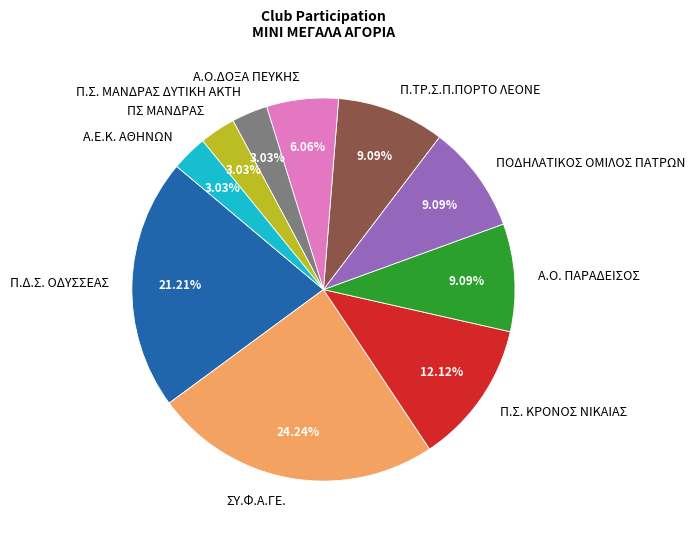

Combined, do Π.ΤΡ.Σ.Π.ΠΟΡΤΟ ΛΕΟΝΕ and ΣΥ.Φ.Α.ΓΕ. account for over 50%?

No